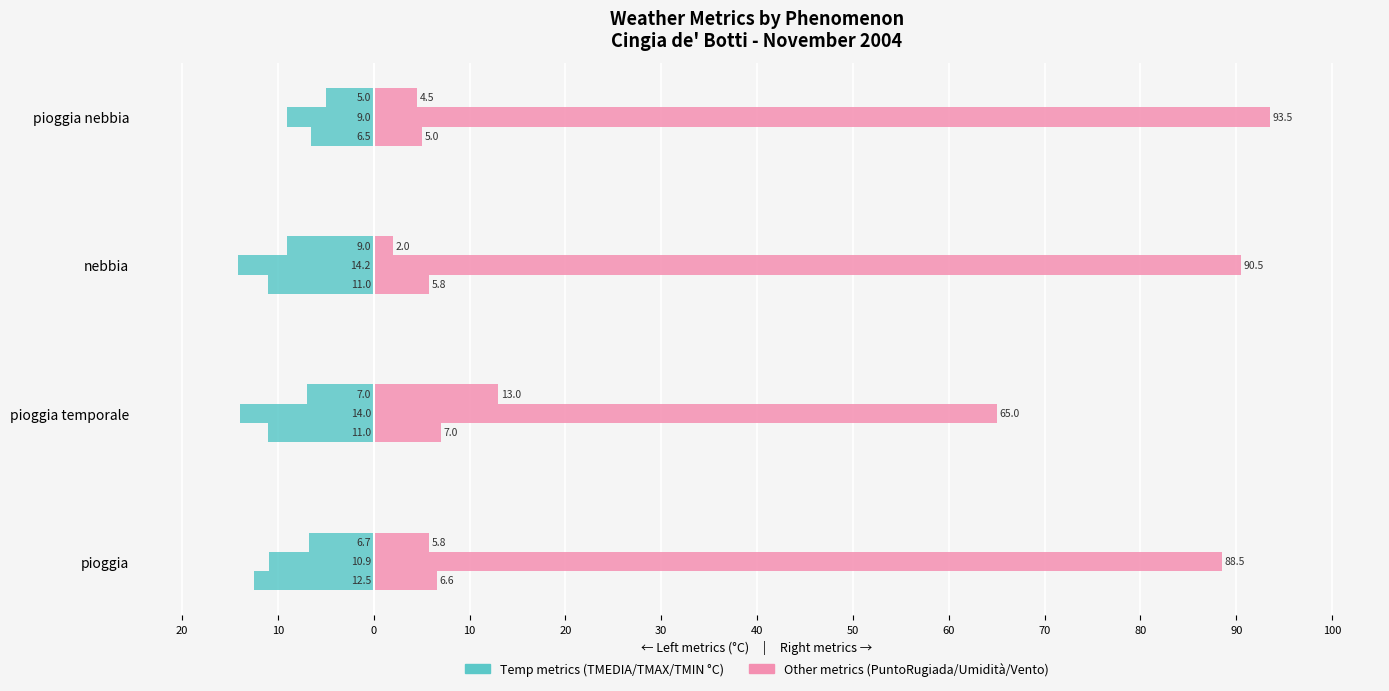

True or false: PUNTORUGIADA °C has a value of 2.9 at nebbia.

False